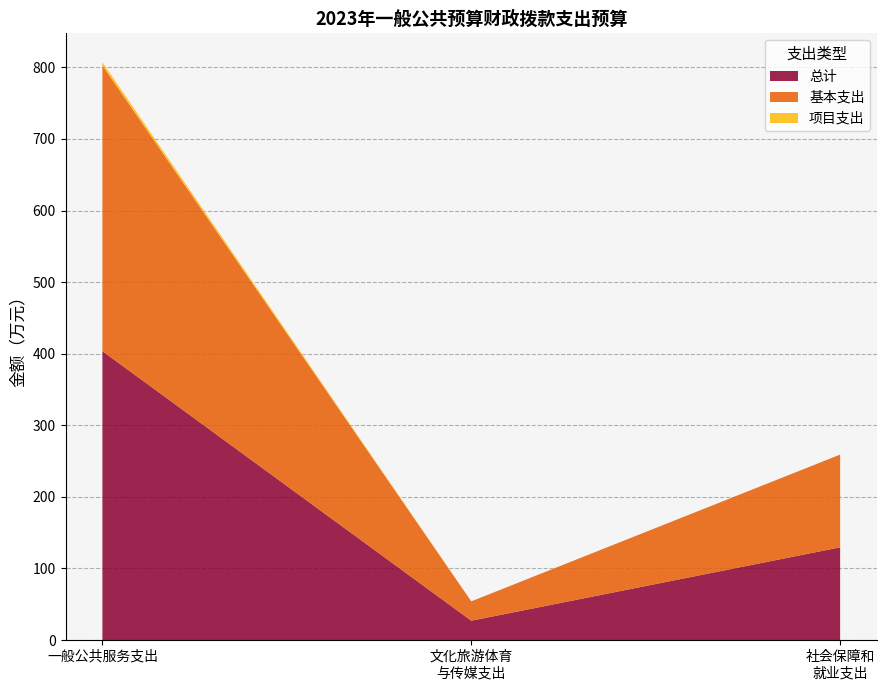

At which category is the sum across all series the highest?

一般公共服务支出